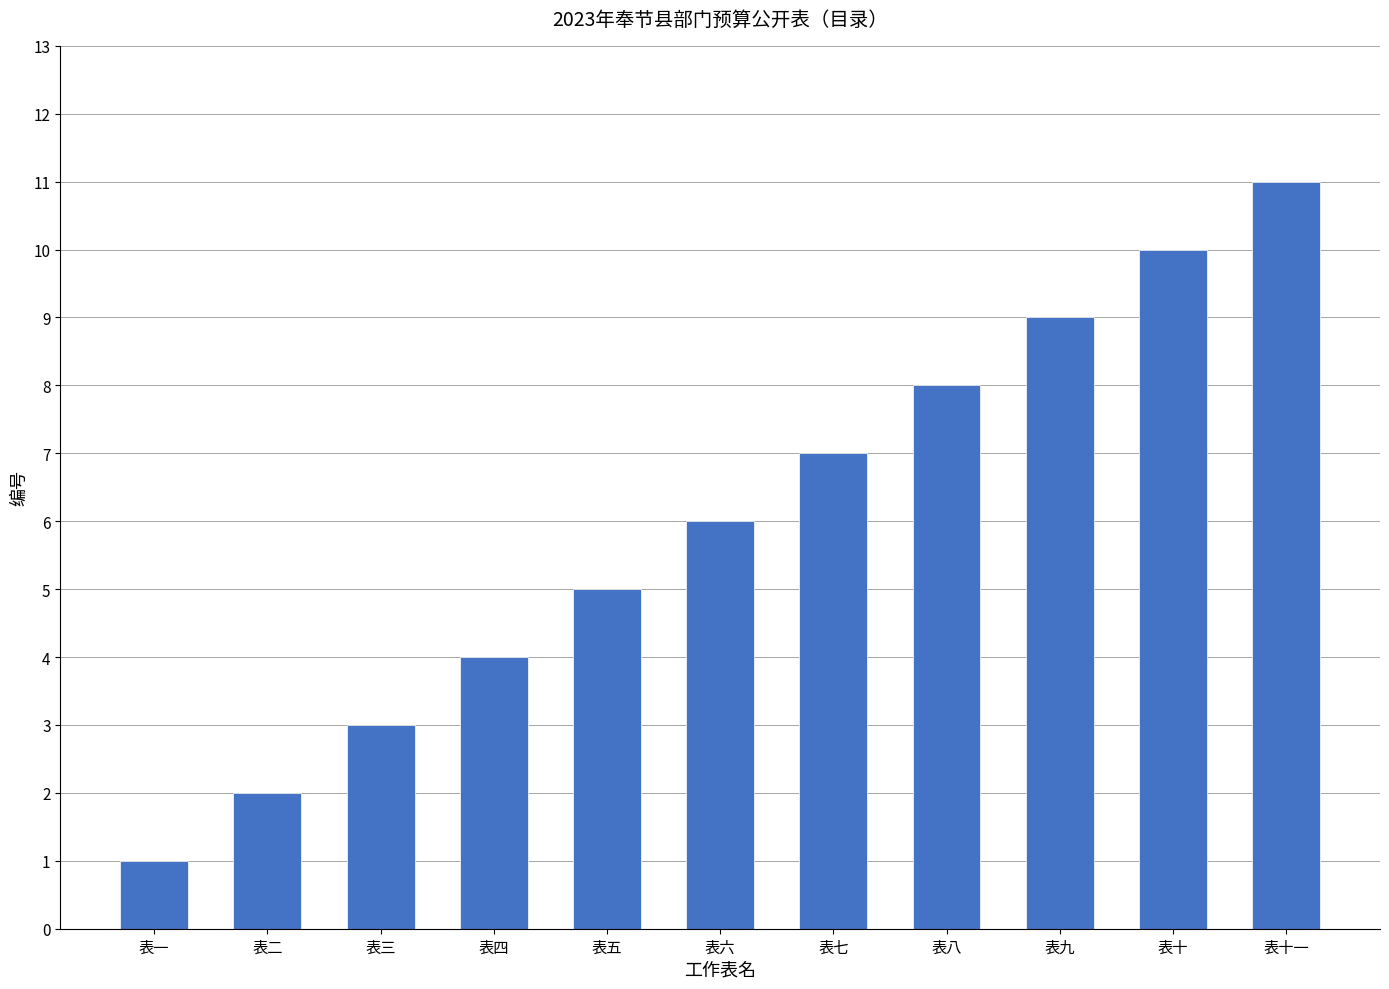

Approximately how many times larger is the value at 表三 compared to 表一?

3.0